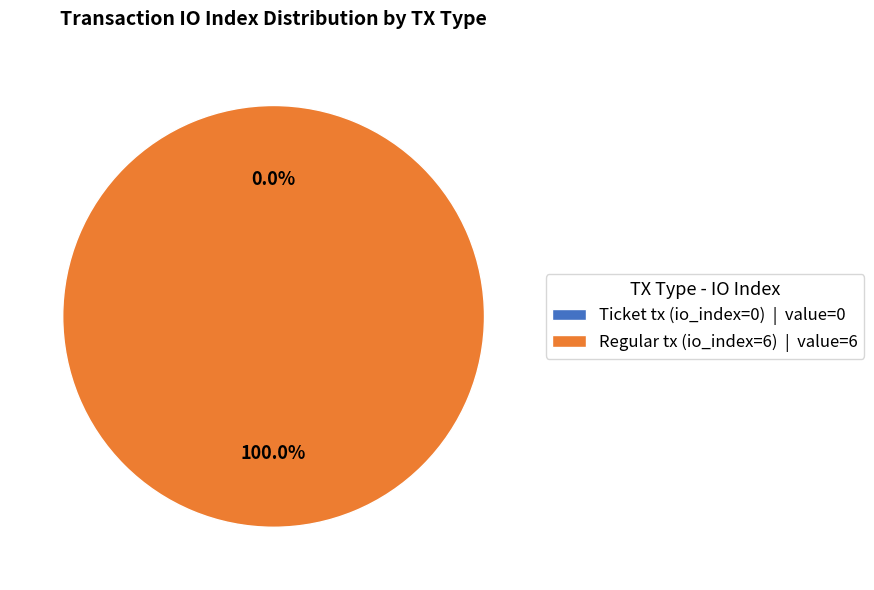

To the nearest percent, what percentage of the pie is Regular tx (io_index=6)?

100%